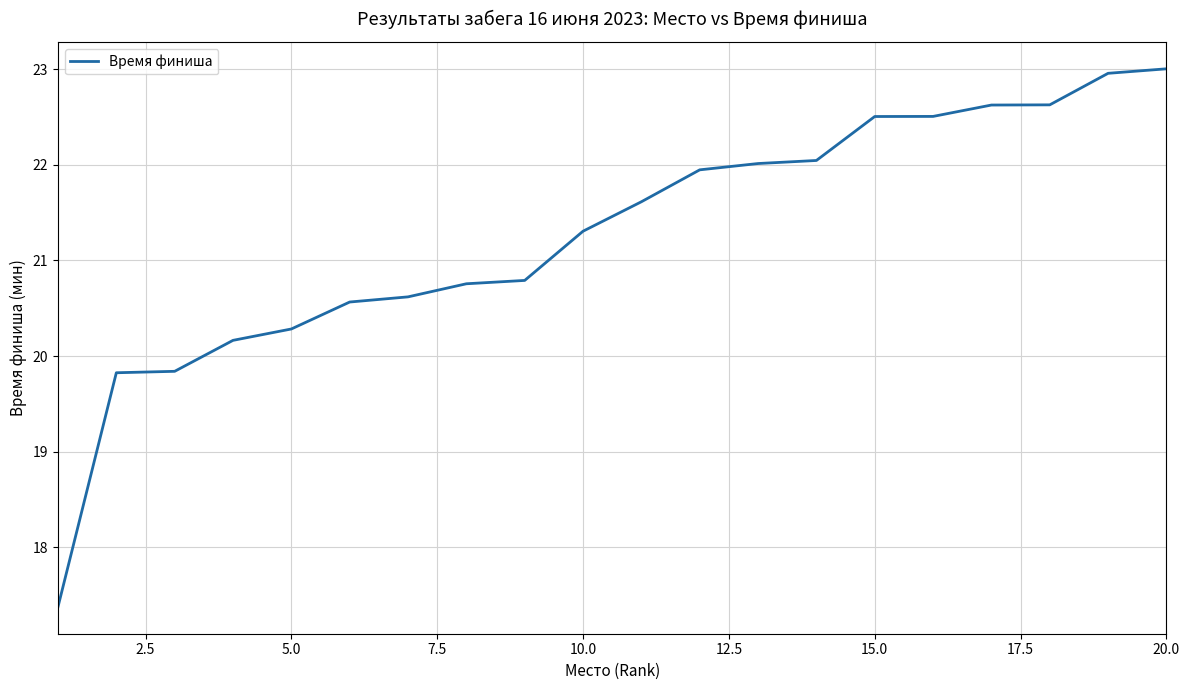

What is the minimum value shown in the chart?

17.4